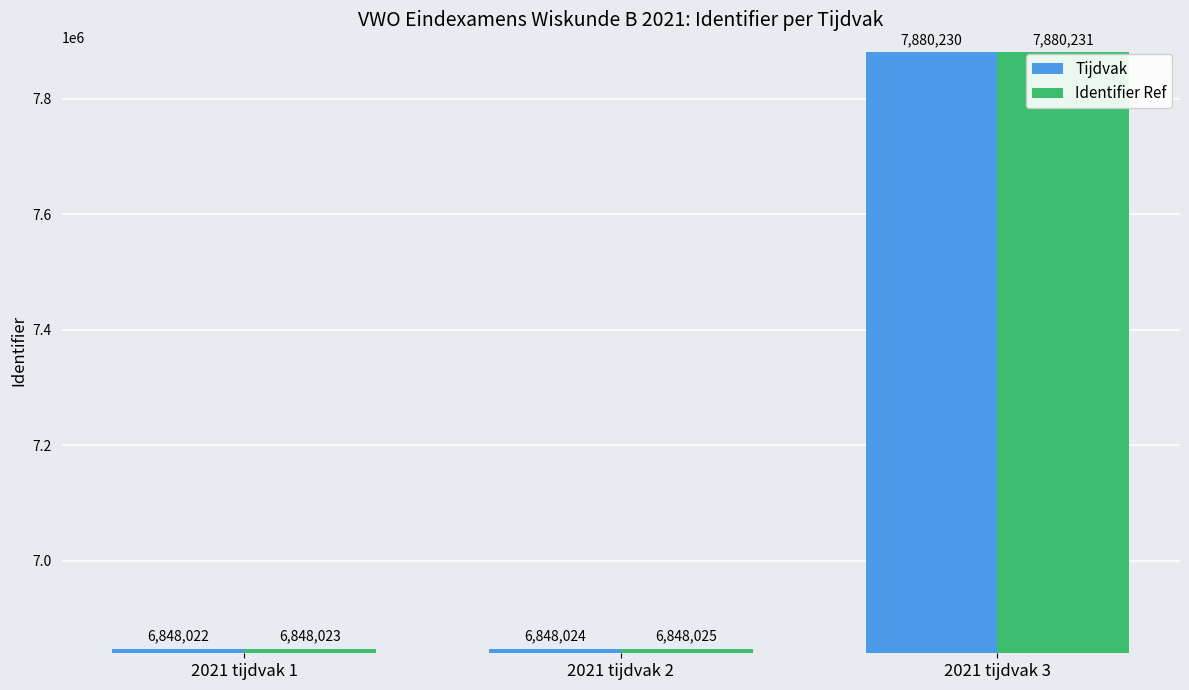

List the labels in order of Tijdvak value, smallest first.

2021 tijdvak 1, 2021 tijdvak 2, 2021 tijdvak 3